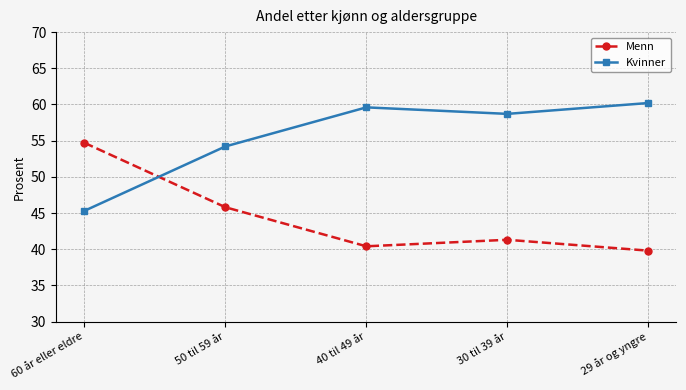

Is it true that Kvinner equals 91.2 at 30 til 39 år?

False